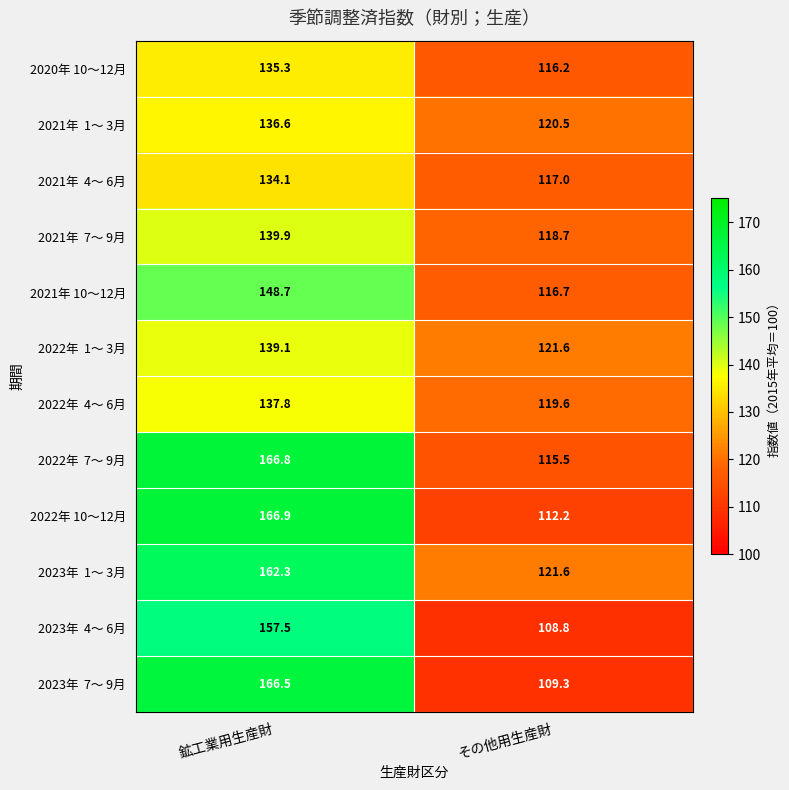

At which label is 2022年 10～12月 closest to 139?

その他用生産財